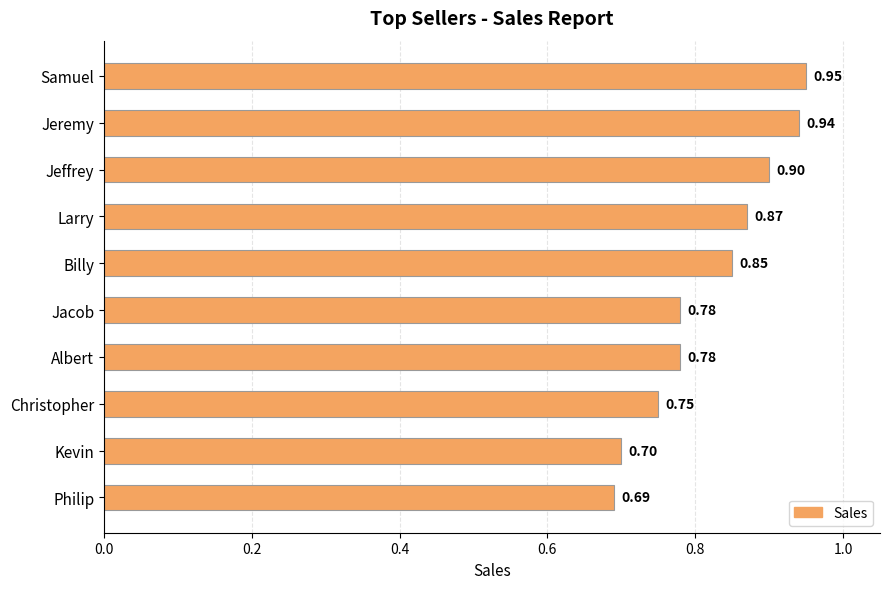

At which label is the value closest to 0?

Philip